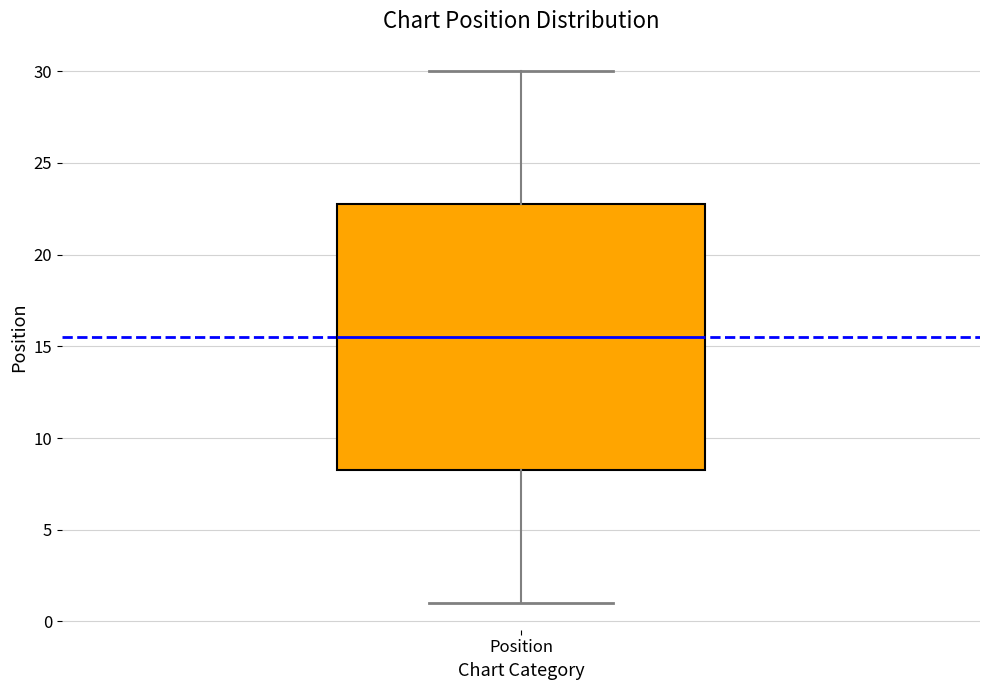

Read this box plot against the y-axis: the position of the median line, the range covered by the box, and the ends of both whiskers. The values are not printed on the chart, so give them approximately, as read against the axis.

median 15.5, box 8.5 to 23.0, whiskers 1.0 to 30.0